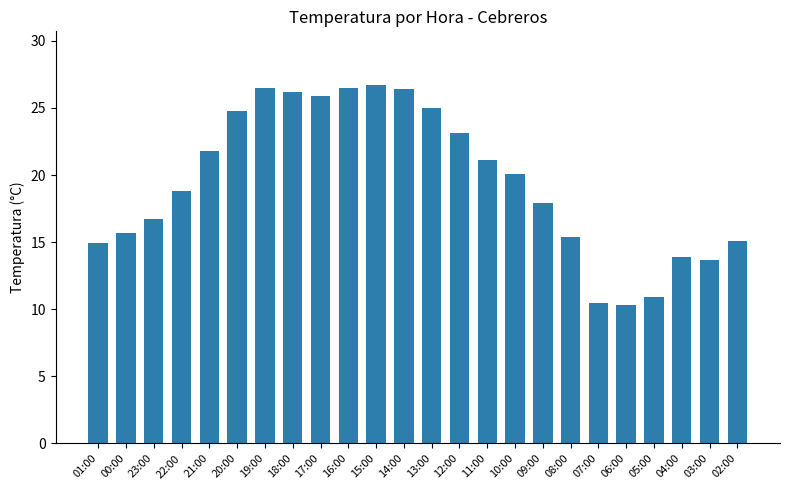

What is the minimum value shown in the chart?

10.3